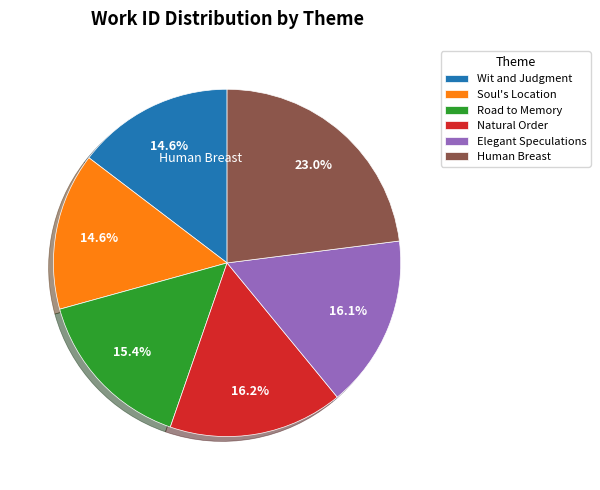

Which category has the biggest portion of the pie?

Human Breast